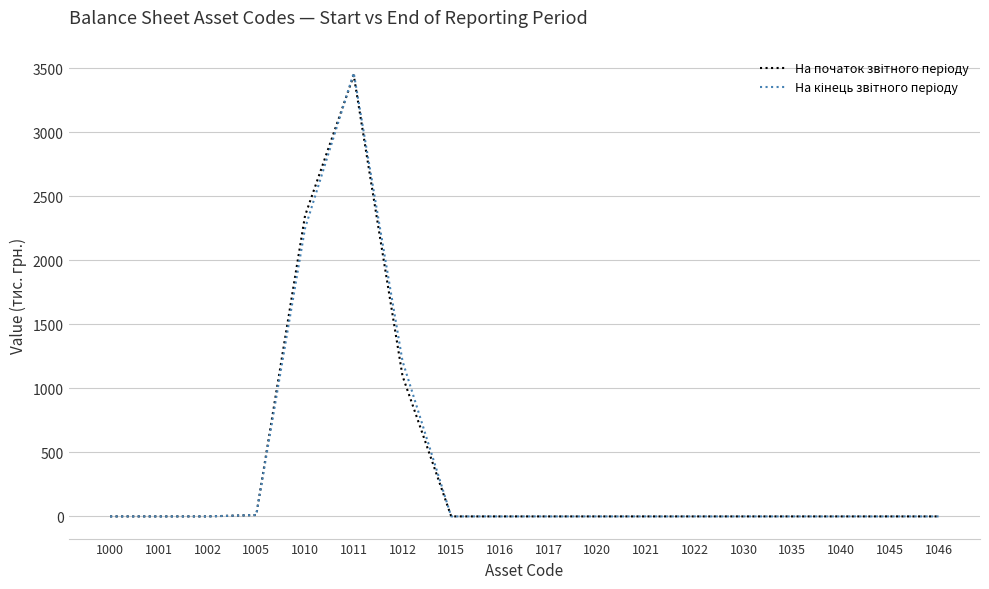

At which category is the sum across all series the highest?

1011